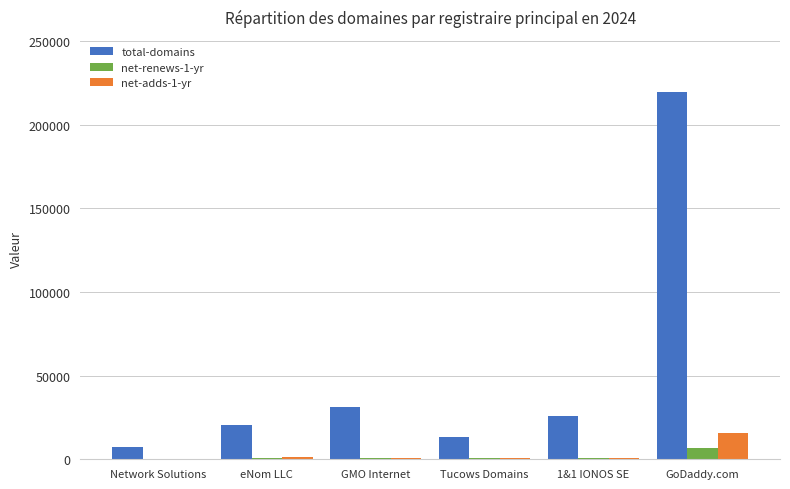

At which label does net-adds-1-yr reach its peak?

GoDaddy.com